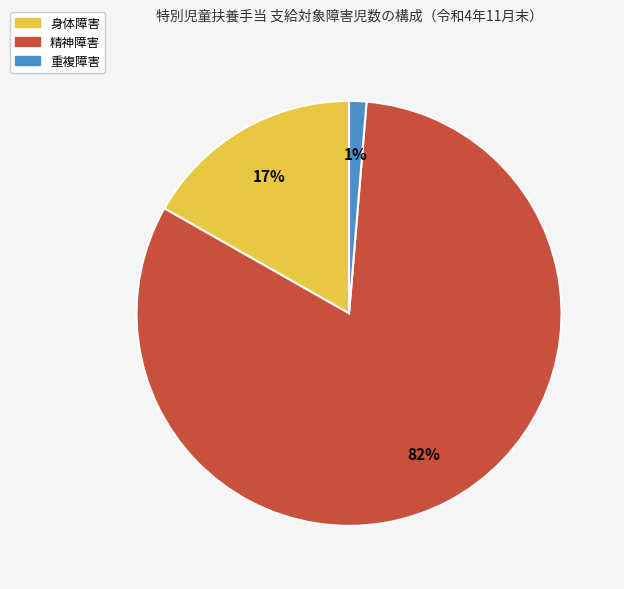

To the nearest percent, what is the average slice percentage?

33%